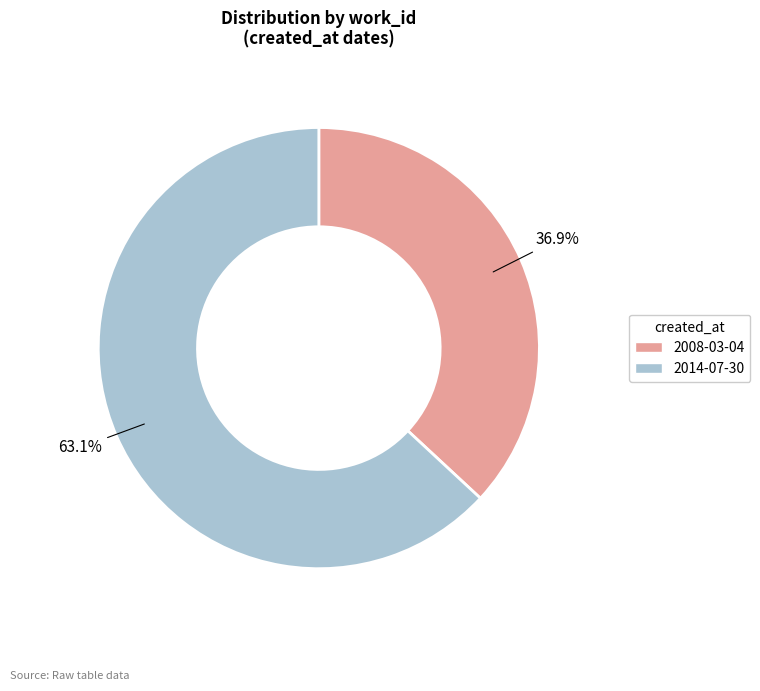

Which slice is the smallest?

2008-03-04